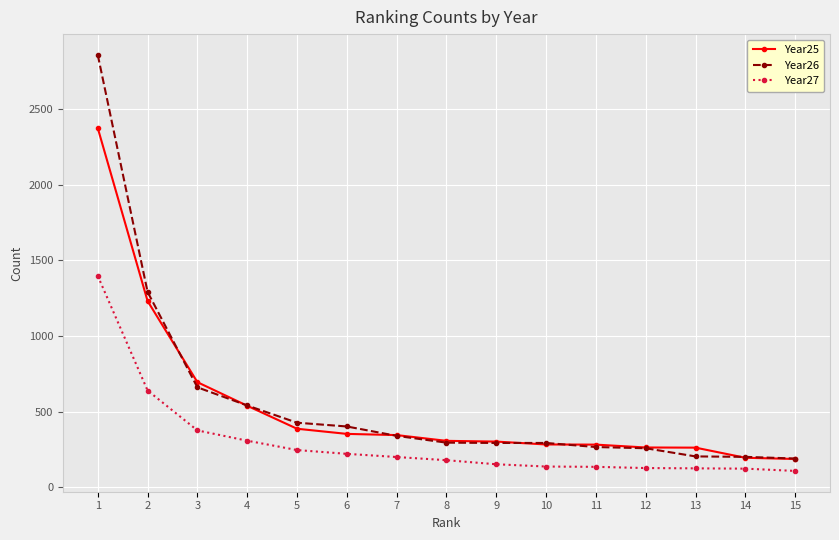

At which category is the sum across all series the highest?

1